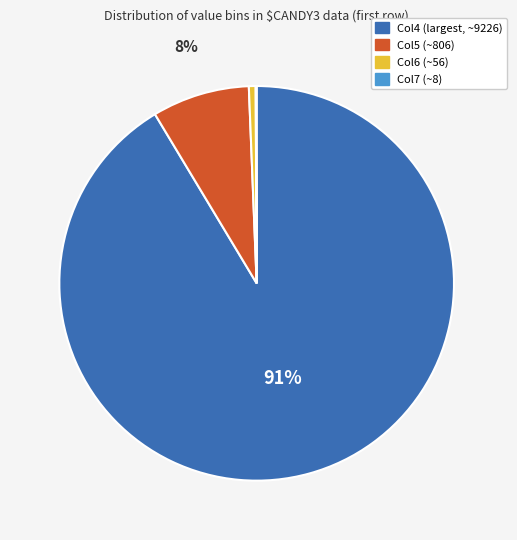

Combined, do Col6 (~56) and Col4 (largest, ~9226) account for over 50%?

Yes